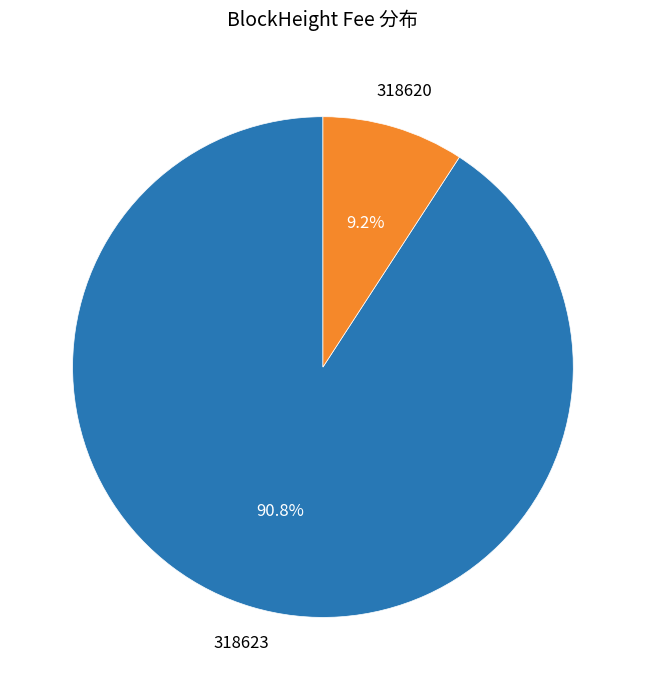

Does any single category account for the majority?

Yes